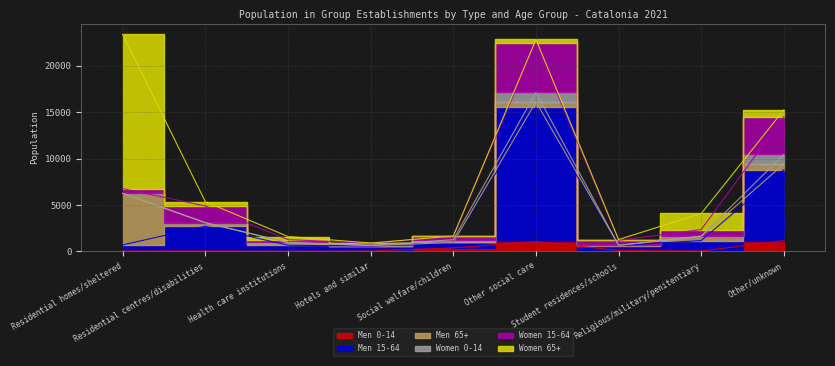

What is the sum of all Women 0-14 values?

2477